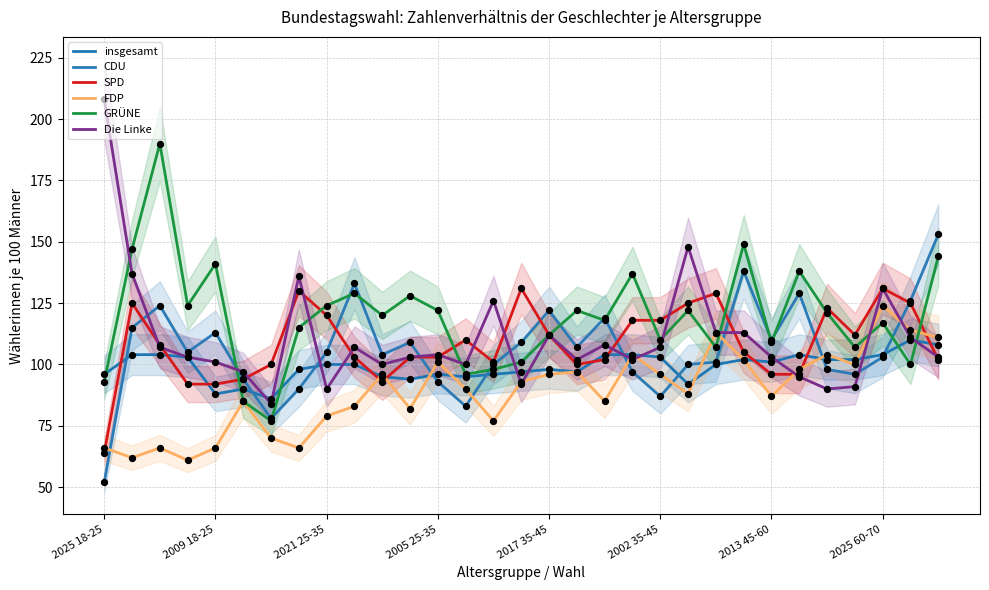

Which series has the widest spread of Y values?

Die Linke